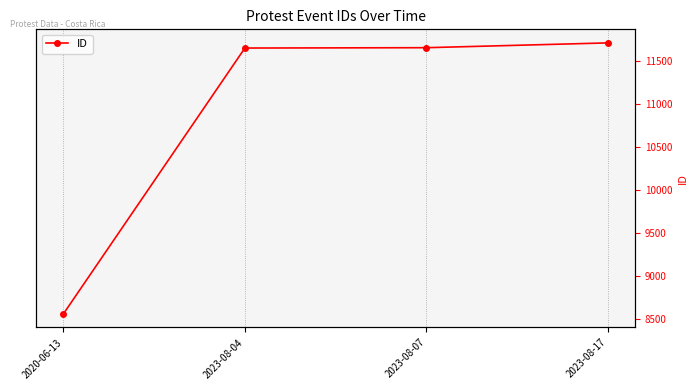

What is the sum of all values?

43573